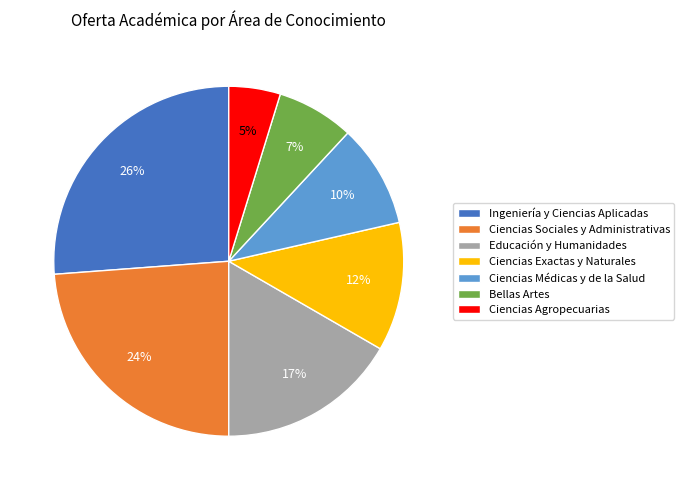

How many slices are in this pie chart?

7